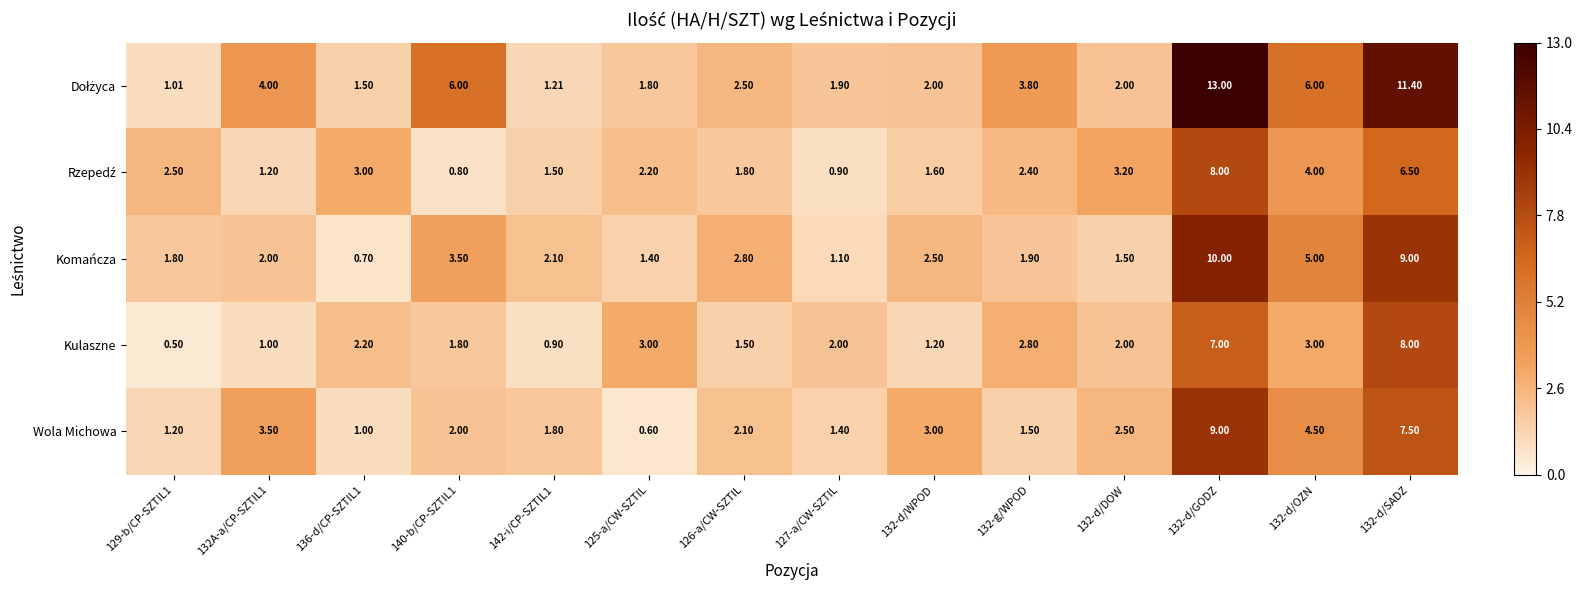

How many categories are shown in the chart?

14